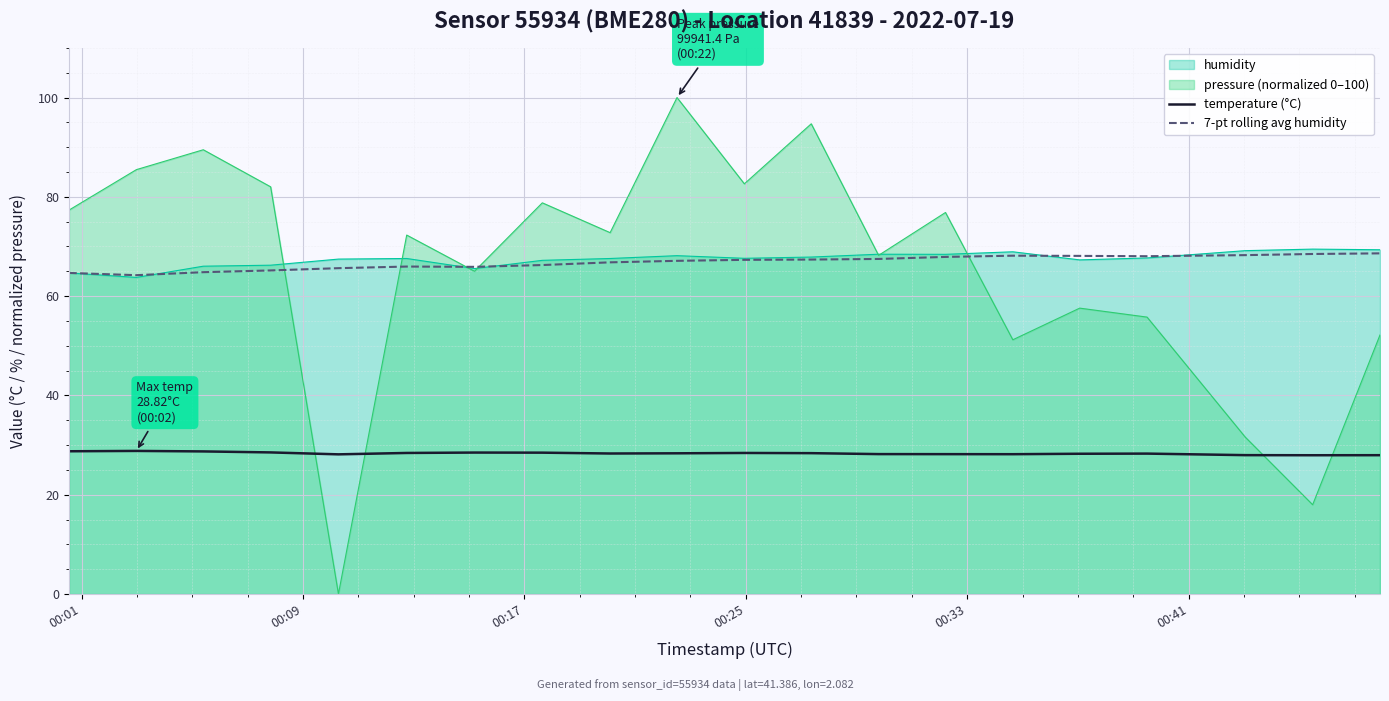

How many lines are shown in the chart?

4